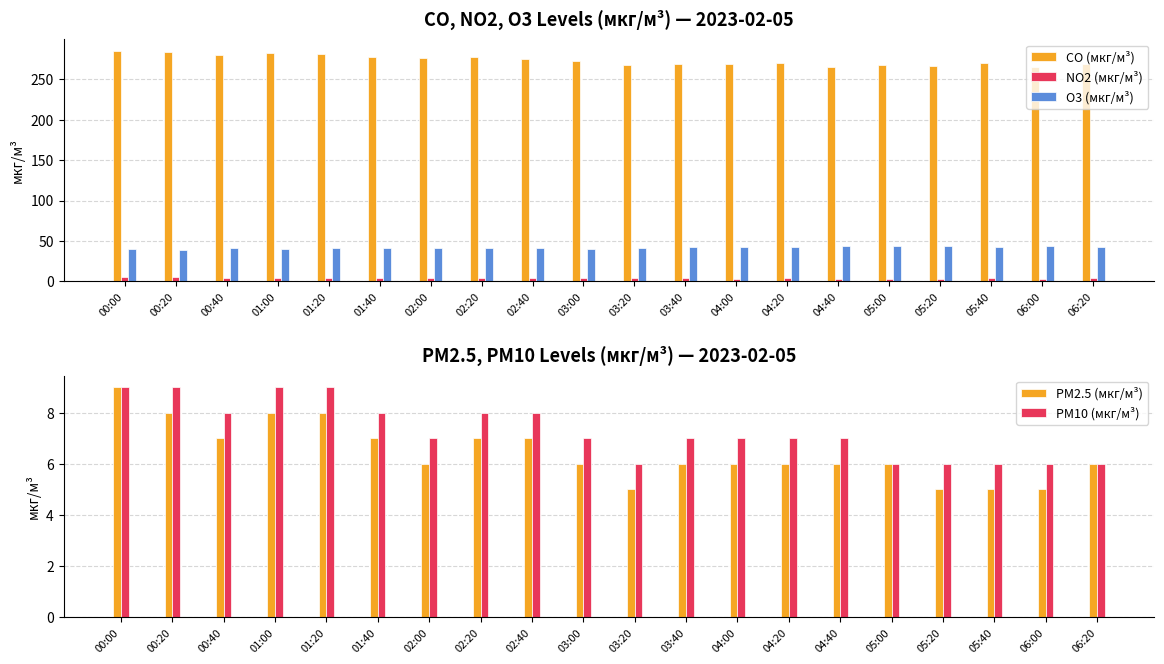

What are all the series names shown in the legend?

CO (мкг/м³), NO2 (мкг/м³), O3 (мкг/м³), PM2.5 (мкг/м³), PM10 (мкг/м³)